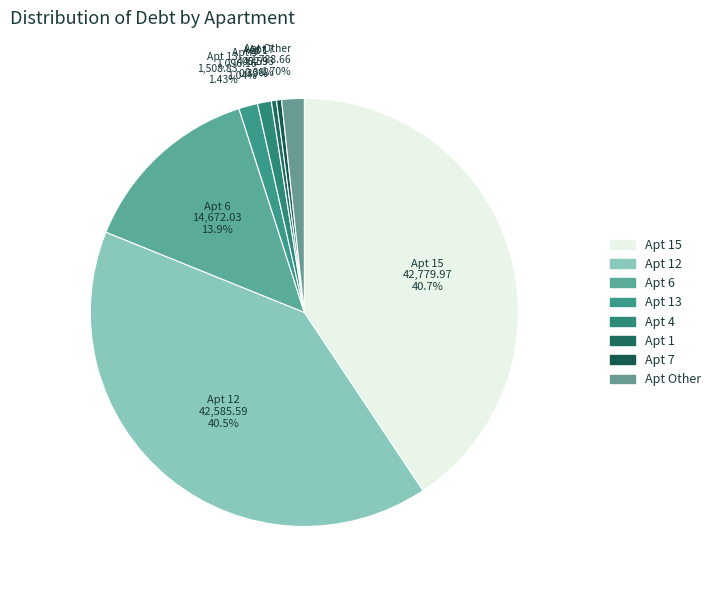

Is Apt 12 the majority of the pie?

No